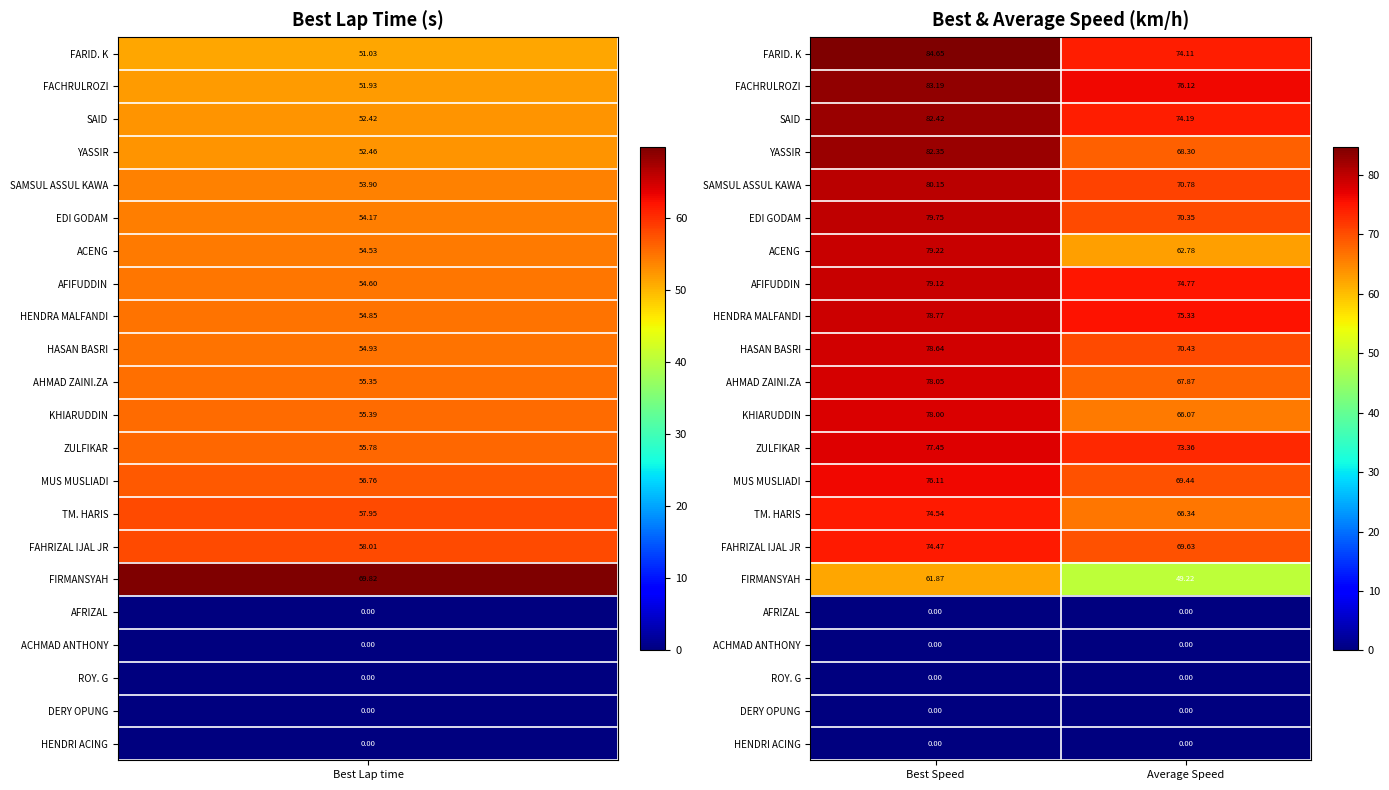

Which series has the widest spread of values?

ACENG